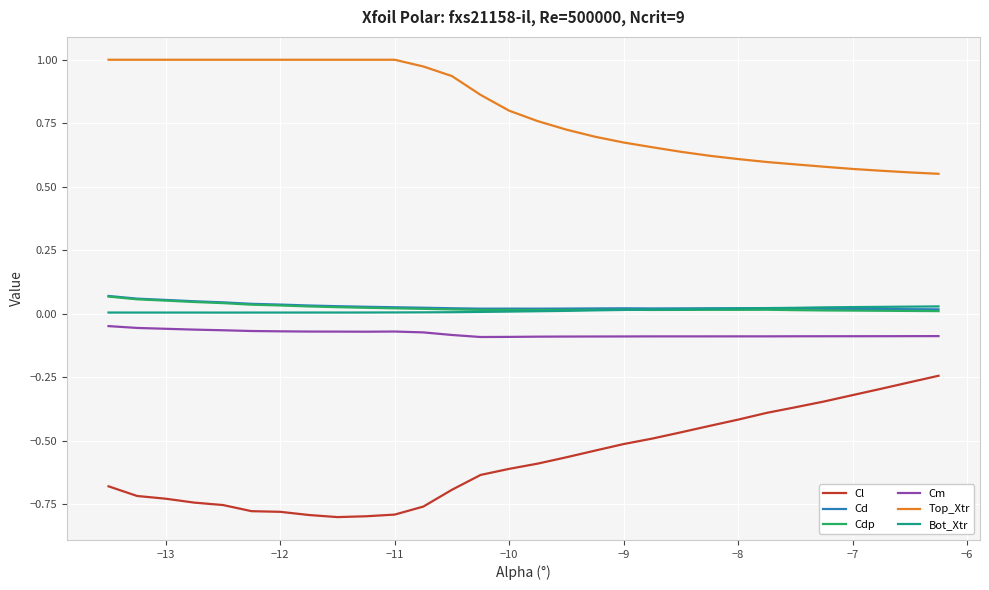

True or false: Bot_Xtr and Cm intersect in this chart.

False